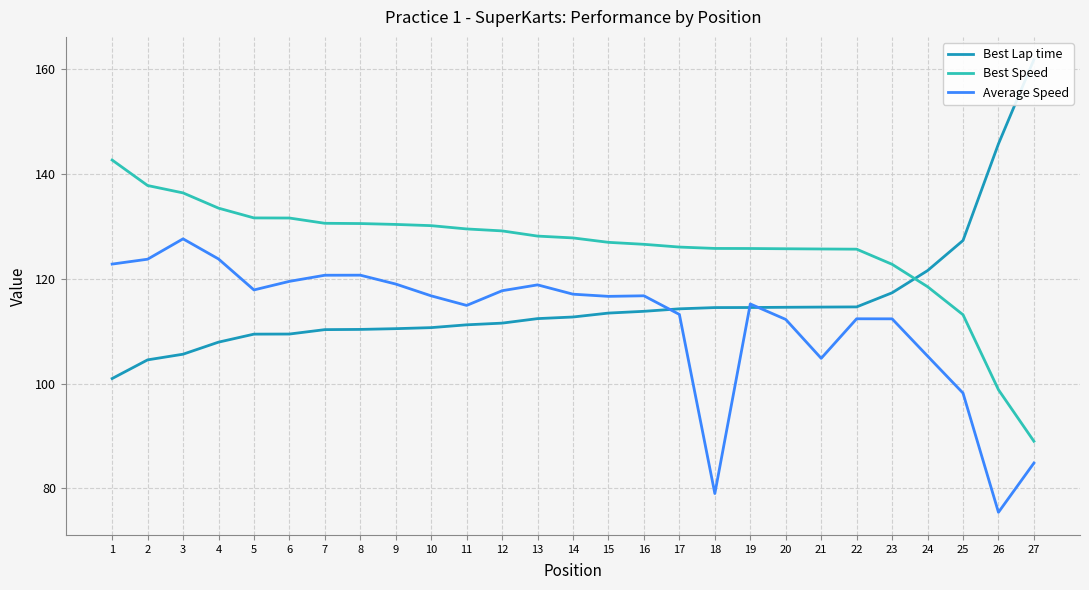

List the series in order of their overall mean, highest first.

Best Speed, Best Lap time, Average Speed